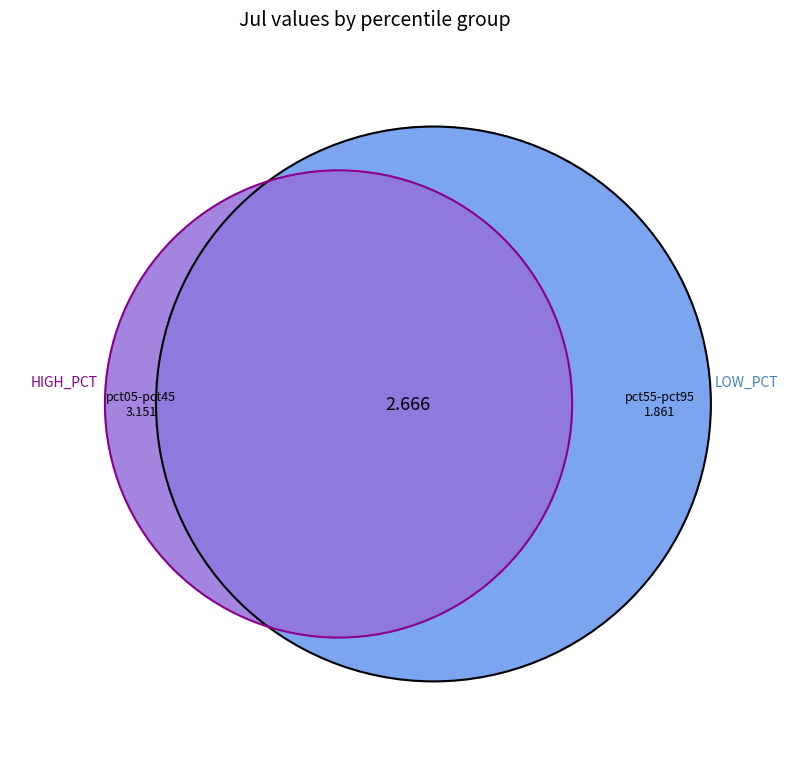

Is there any slice that represents more than half of the pie?

No